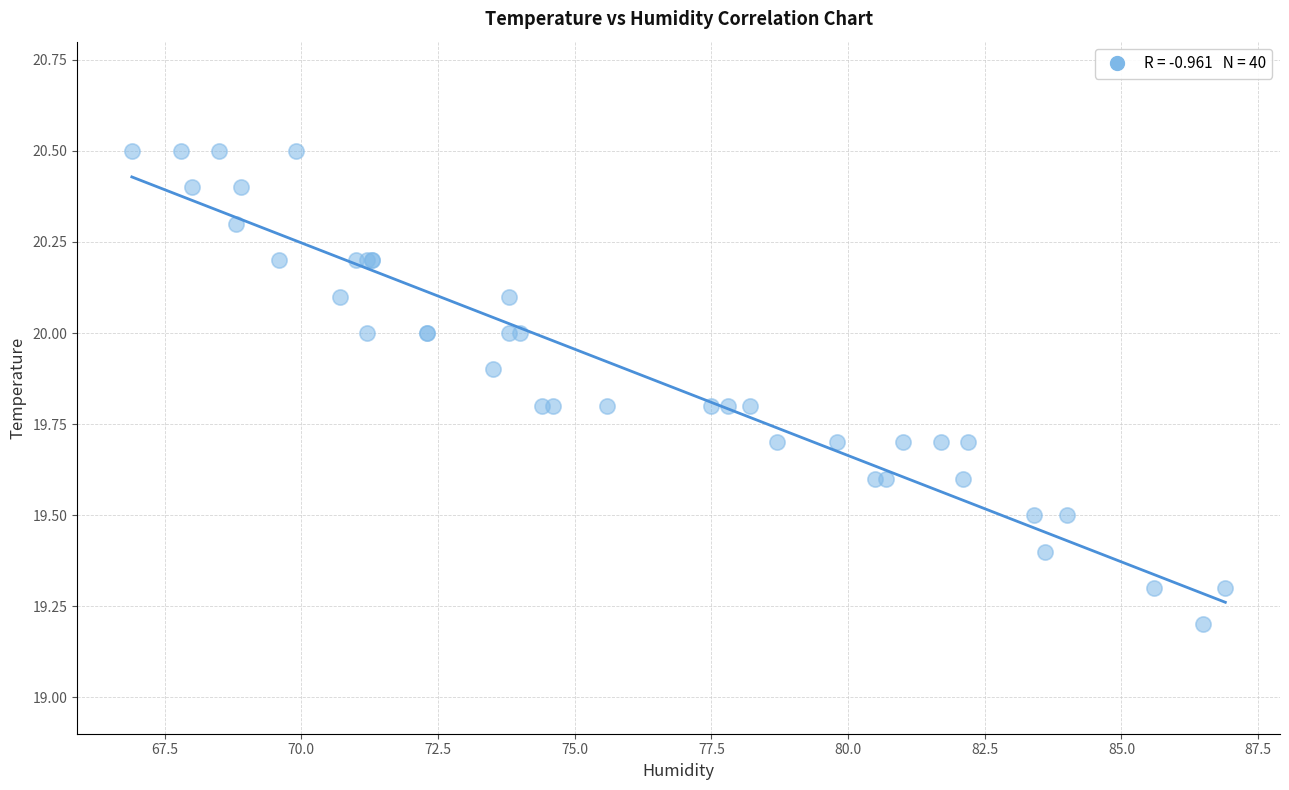

What Y value in the scatter plot is closest to 19?

19.2